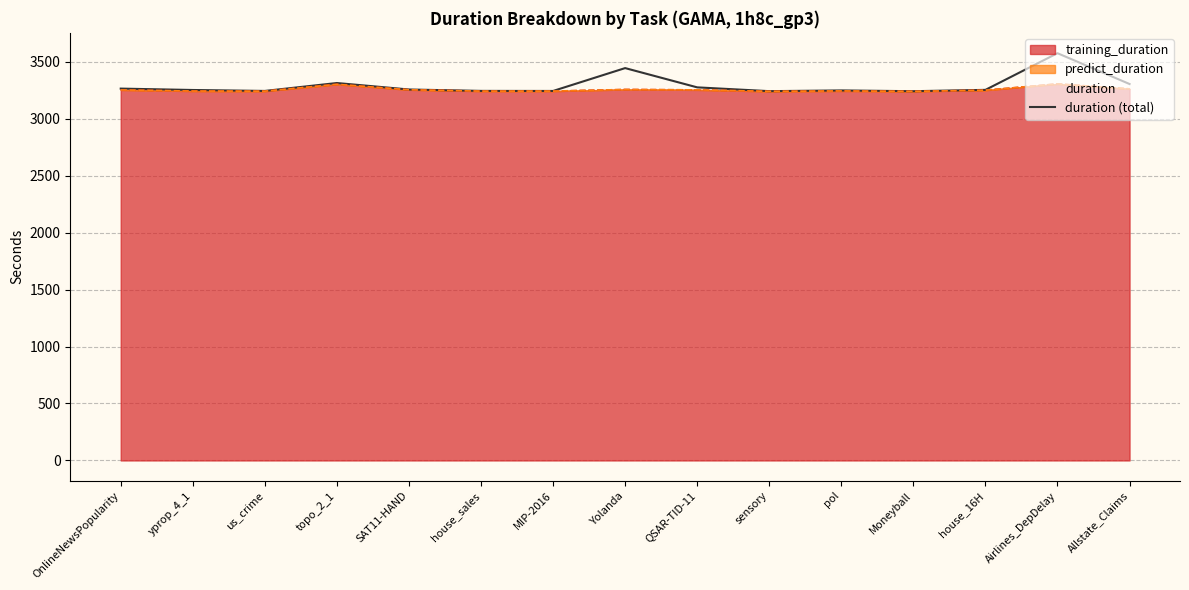

Reading left to right, transcribe all the data shown in this chart.

OnlineNewsPopularity=3263.5	yprop_4_1=3251.3	us_crime=3243.0	topo_2_1=3312.5	SAT11-HAND=3255.6	house_sales=3243.4	MIP-2016=3242.8	Yolanda=3443.5	QSAR-TID-11=3274.4	sensory=3241.1	pol=3247.4	Moneyball=3240.7	house_16H=3252.4	Airlines_DepDelay=3574.1	Allstate_Claims=3303.7